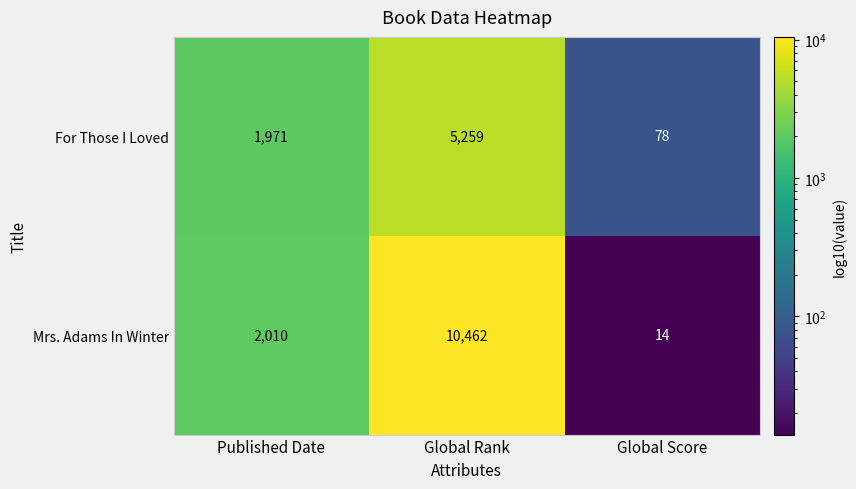

Reading left to right, transcribe all the data shown in this chart.

For Those I Loved: Published Date=1971	Global Rank=5259	Global Score=78
Mrs. Adams In Winter: Published Date=2010	Global Rank=10462	Global Score=14